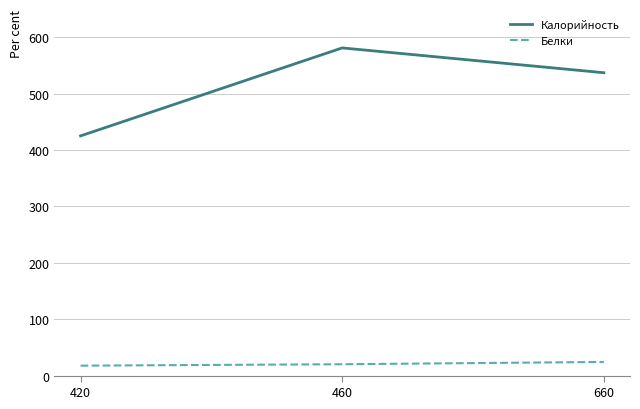

Rank the categories by Калорийность value from highest to lowest.

460, 660, 420